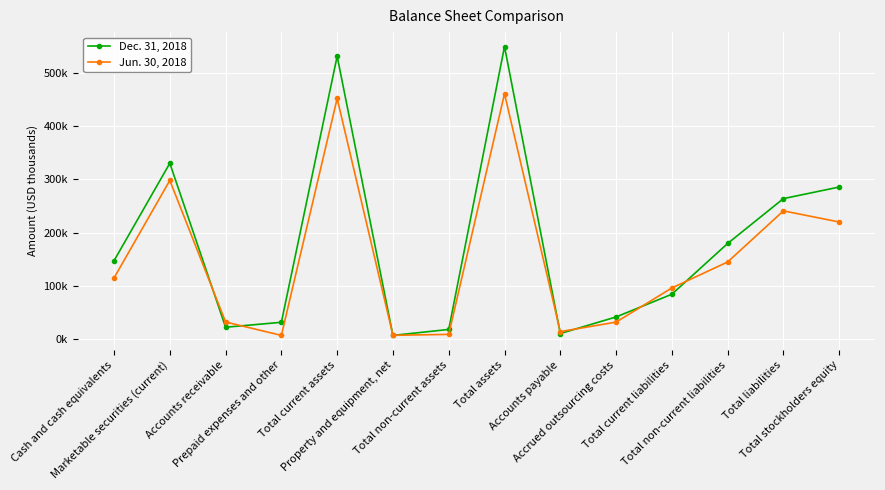

Between Prepaid expenses and other and Total current liabilities, which is larger?

Total current liabilities